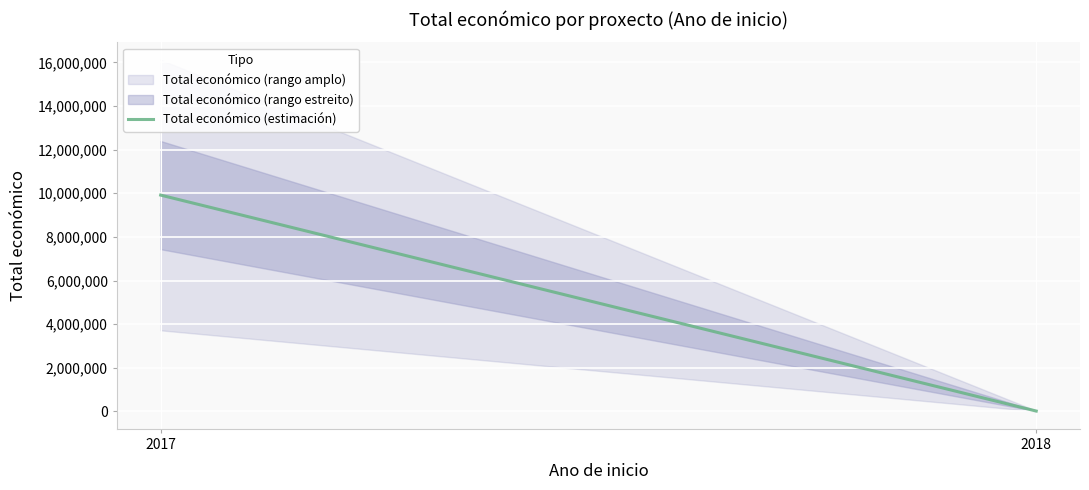

Is this an area chart (filled region under the line)?

No